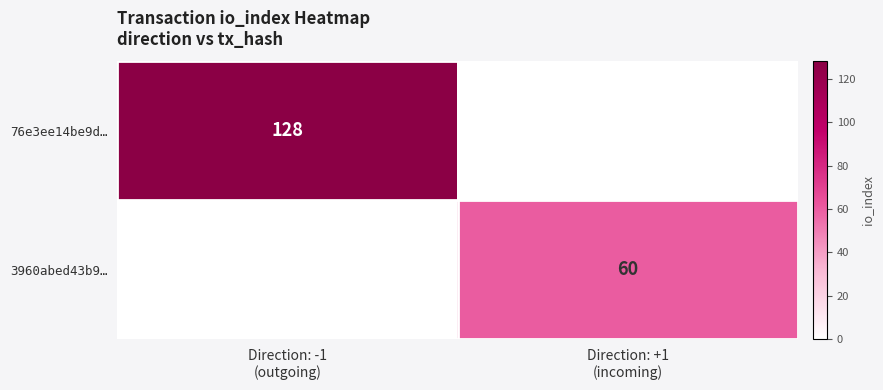

What is the difference between the highest and lowest values at Direction: -1
(outgoing)?

128